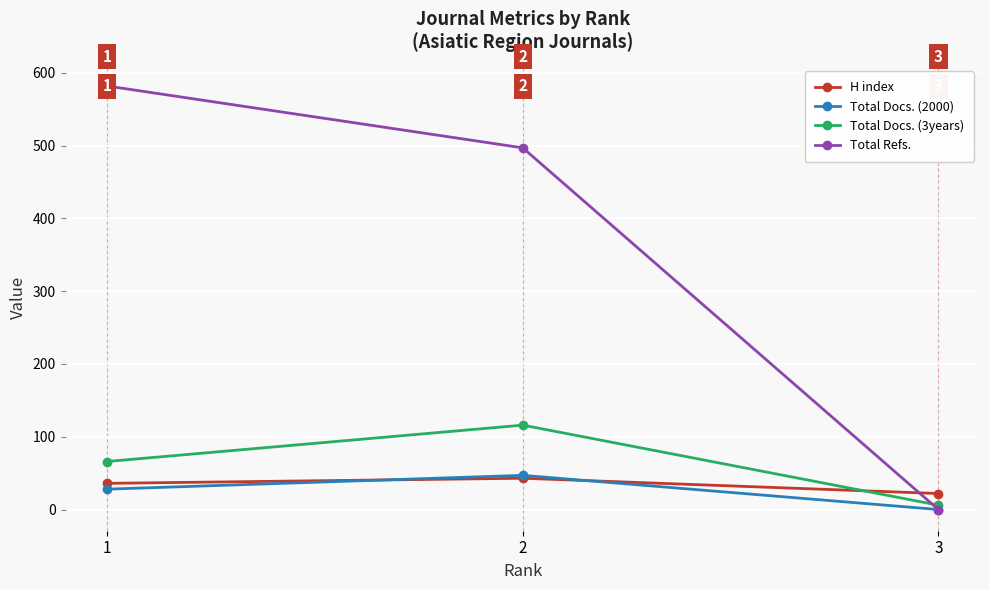

How many Total Refs. values are between 0 and 582?

3